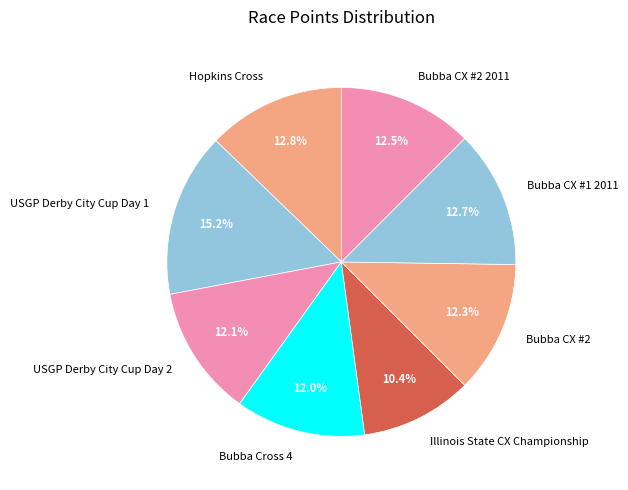

How many slices are in this pie chart?

8